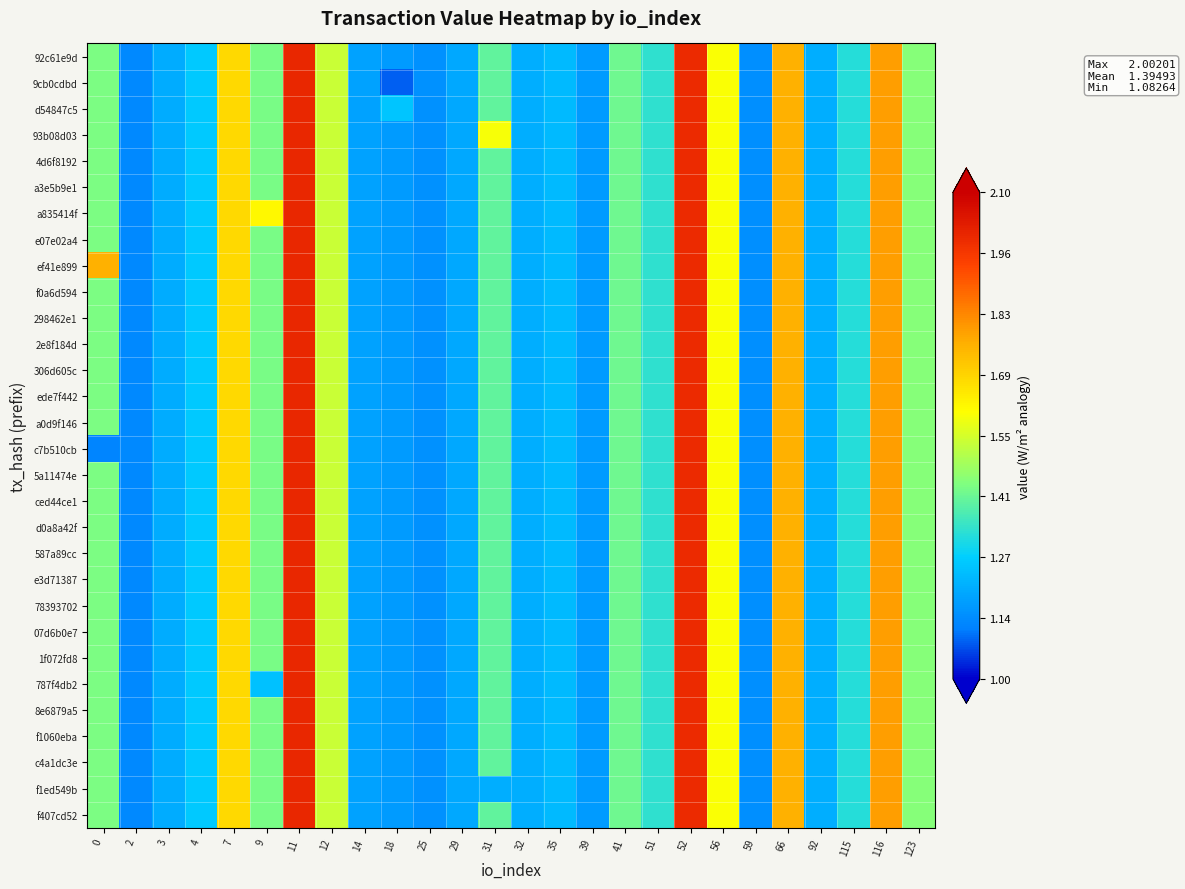

At which category is the sum across all series the highest?

11